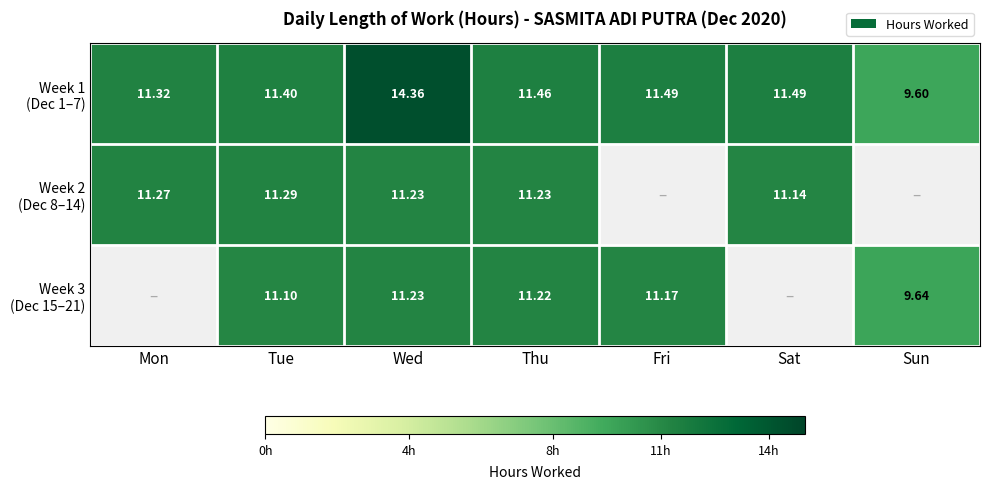

What is the difference between the Week 1 (Dec 1–7) values at Mon and Tue?

0.1